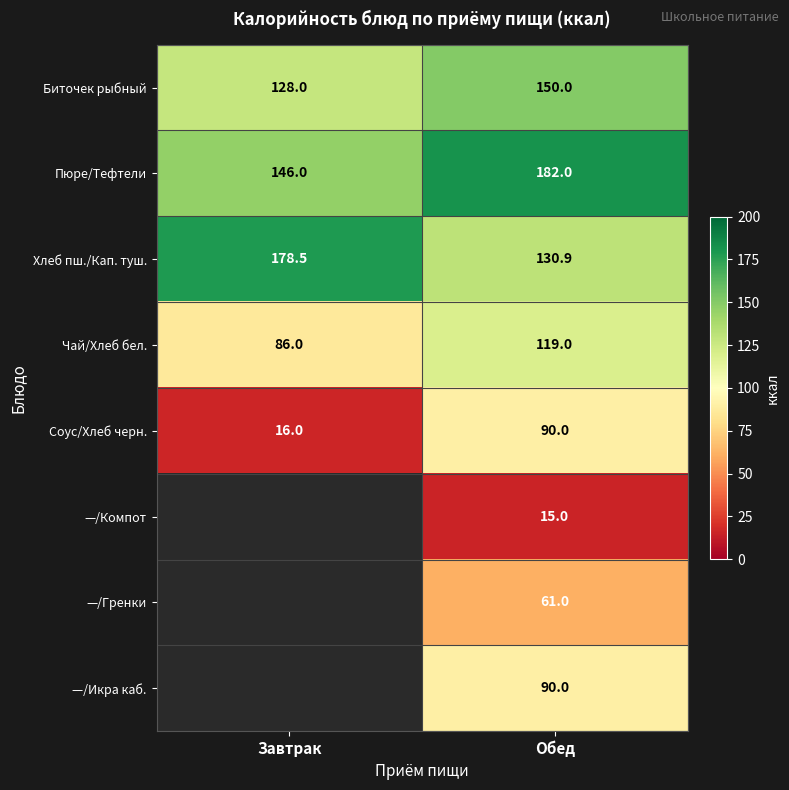

Where is Биточек рыбный nearest to the value 139?

Завтрак